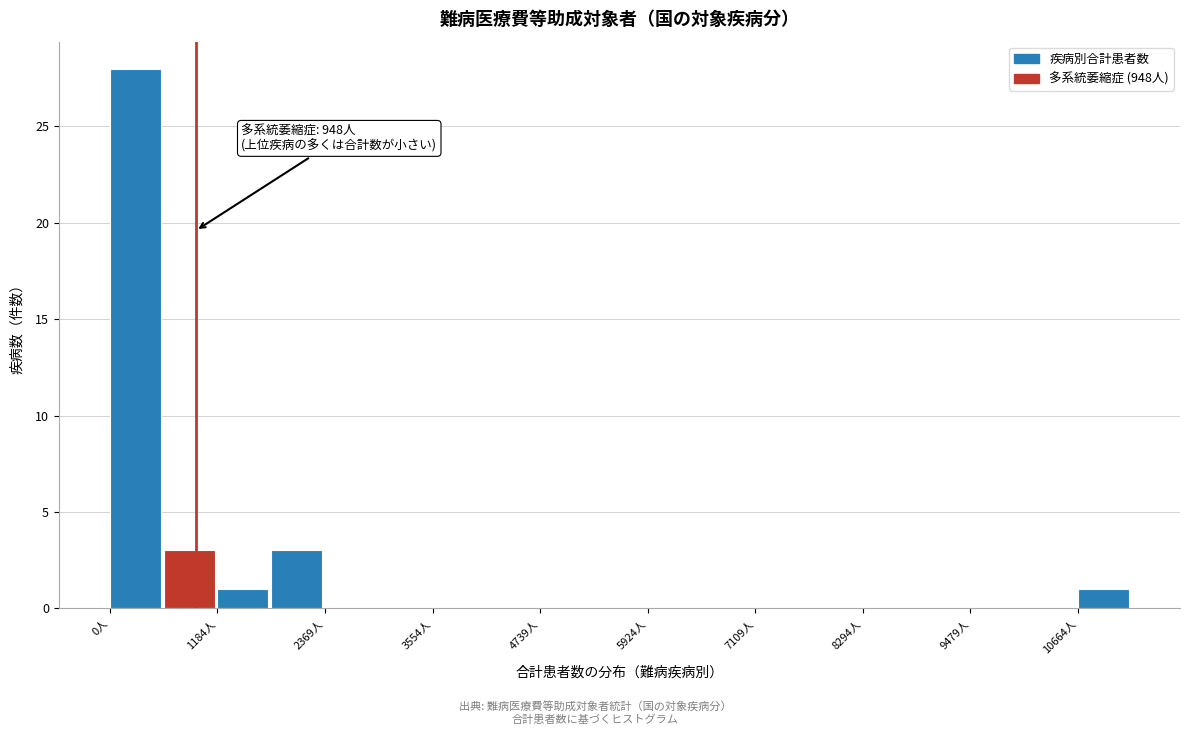

Read against the x-axis, roughly where is the centre of the tallest bar?

200